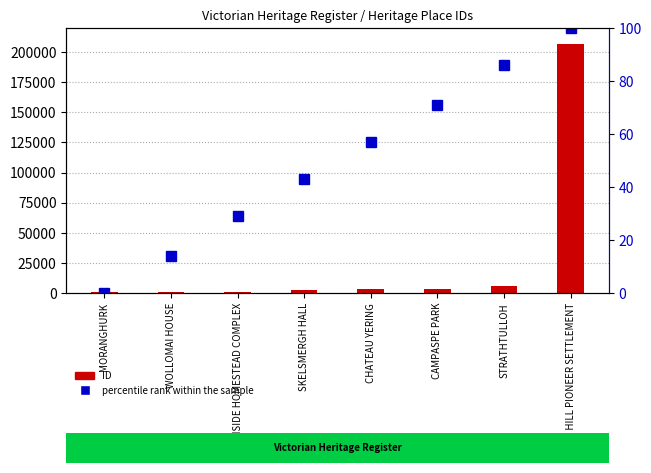

How many data points in ID are above 3122?

3